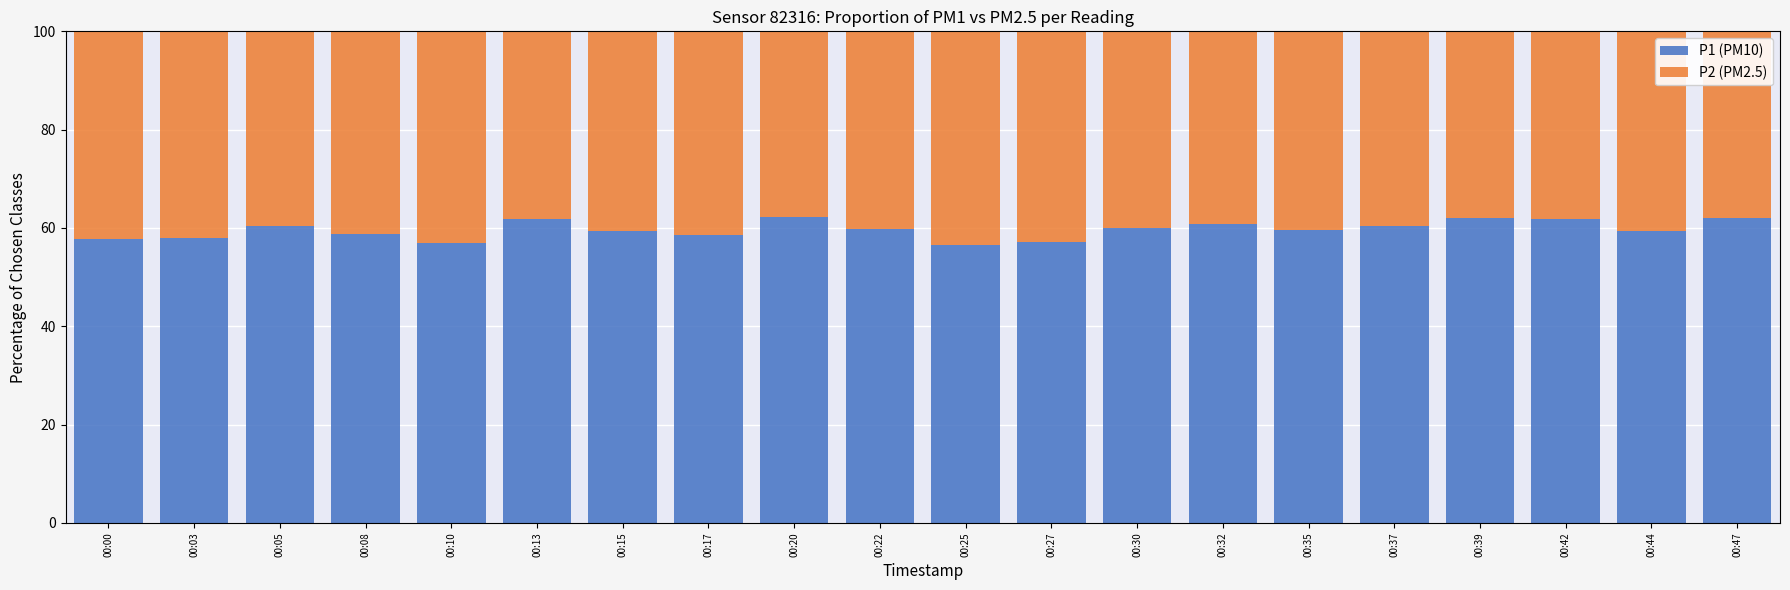

How many bars are there in total?

20